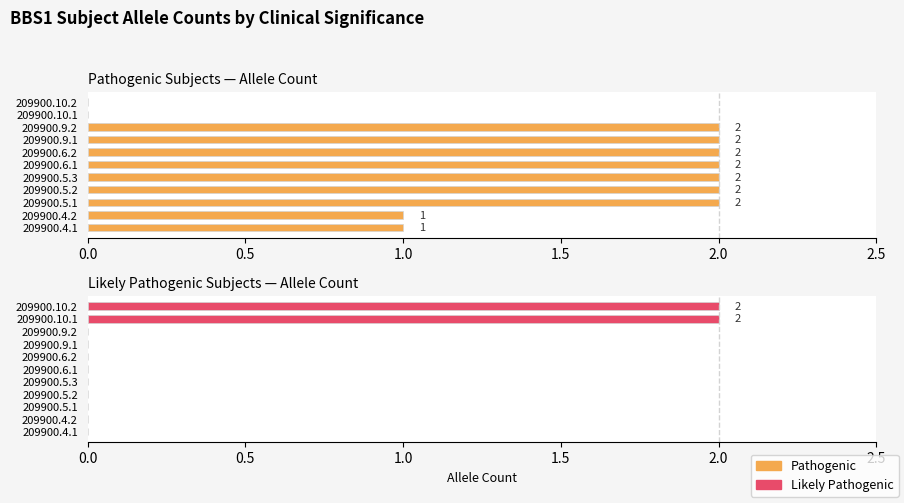

What is the difference between the highest and lowest values at 209900.9.1?

2